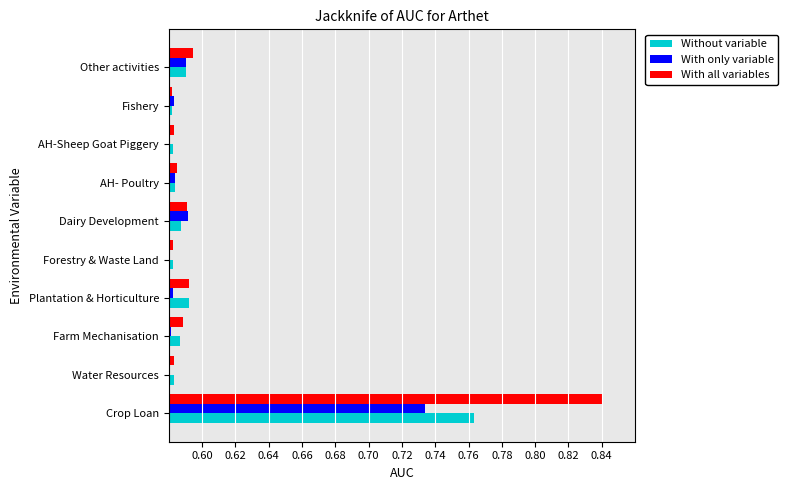

True or false: With all variables has a value of 0.3 at Water Resources.

False